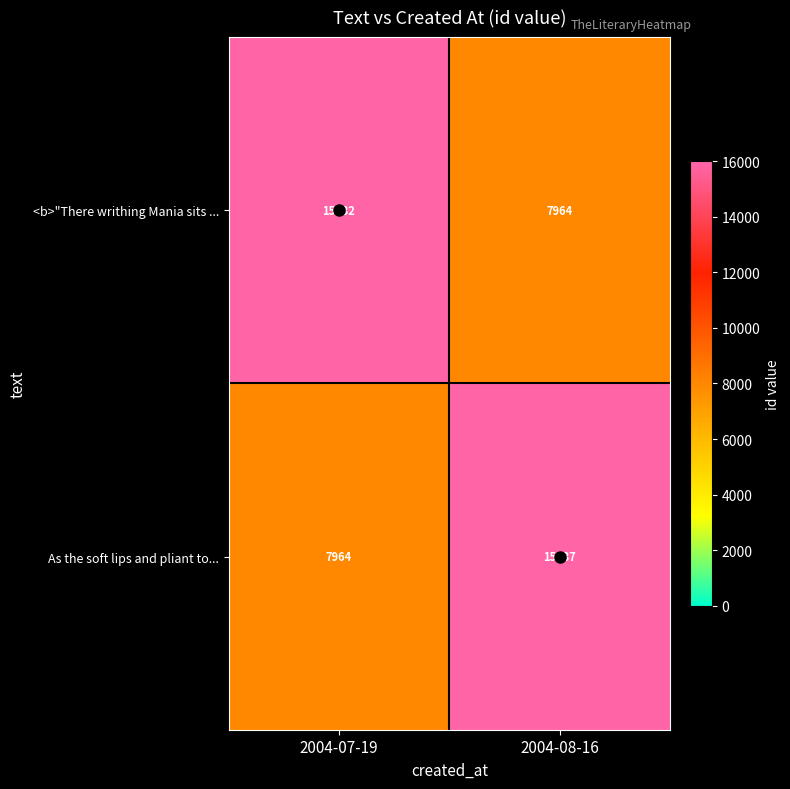

What is the spread (max minus min) of values at 2004-07-19?

7968